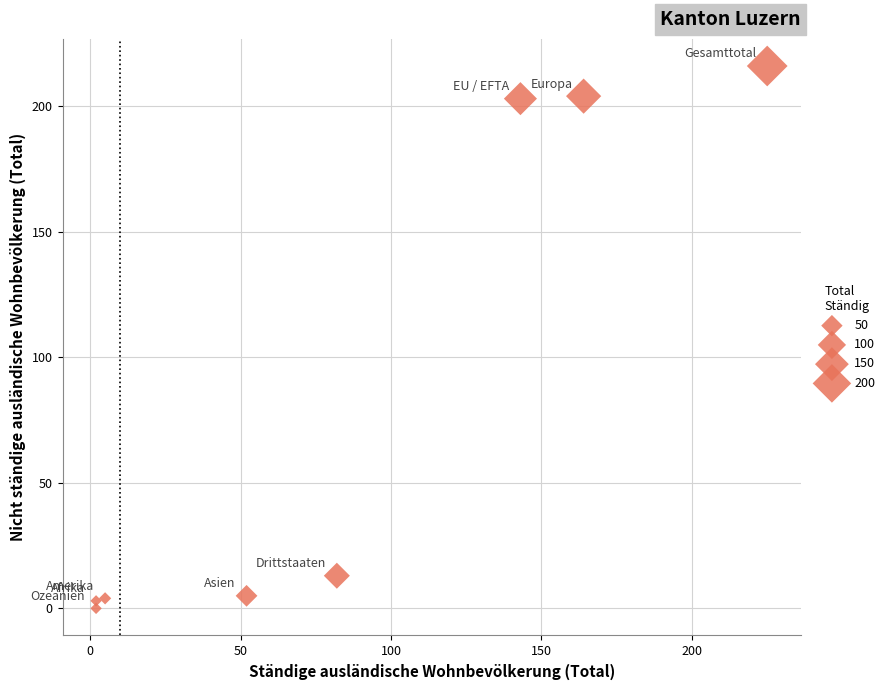

What is the range of Y values (max minus min)?

216